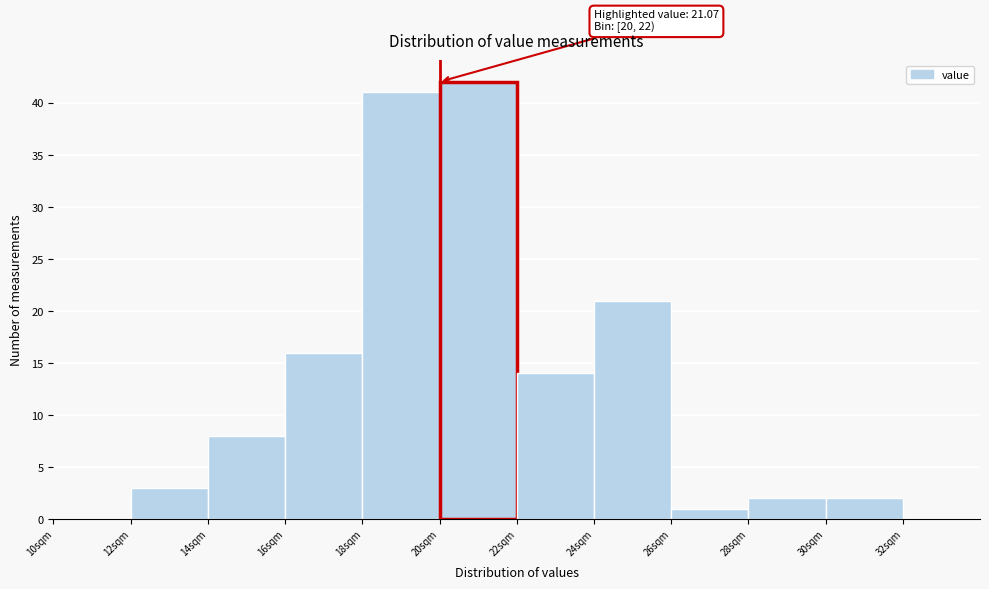

Which range on the x-axis has the tallest bar?

20 to 22